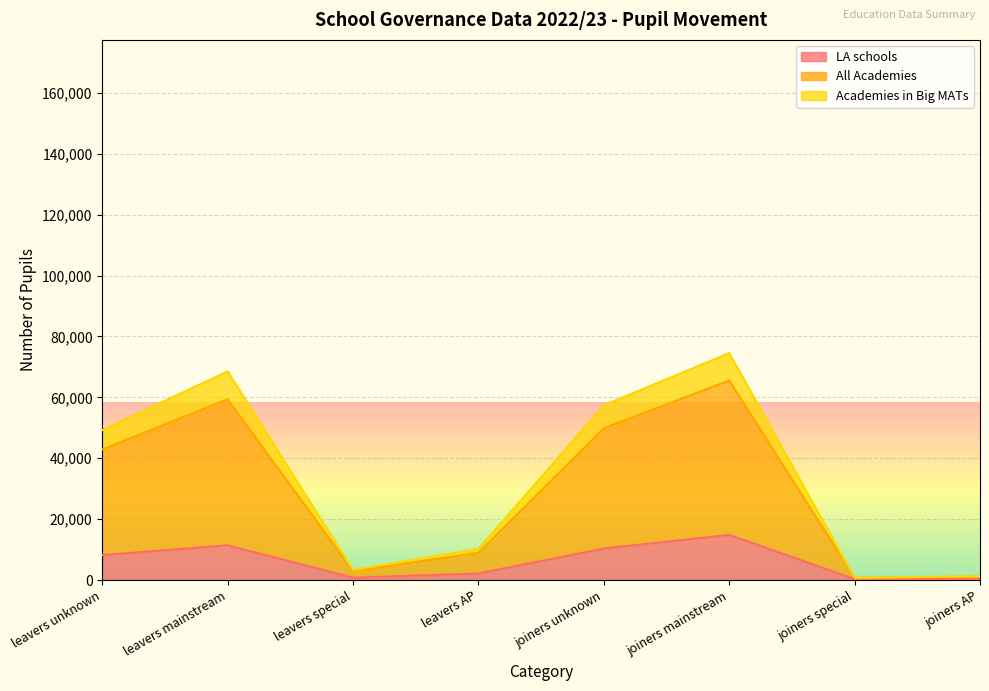

Rank the series by their average value, from highest to lowest.

All Academies, Academies in Big MATs, LA schools